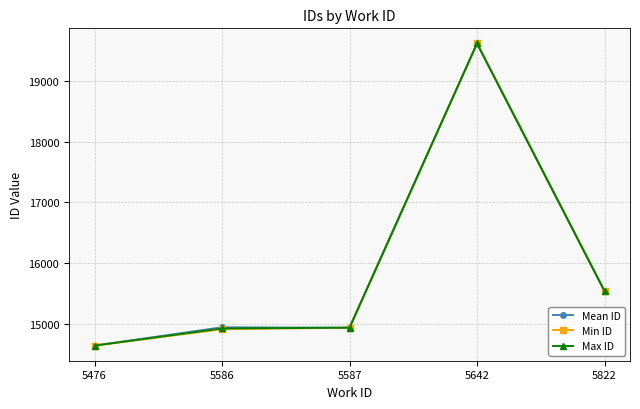

What is the minimum value for Max ID?

14640.0